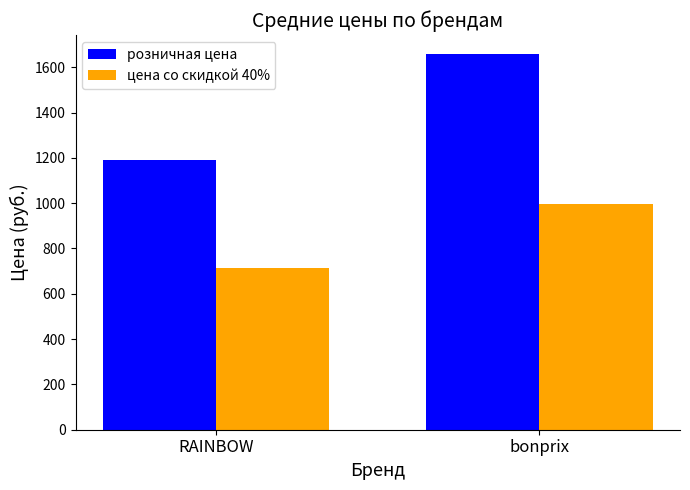

At how many categories does at least one series exceed 1170?

2